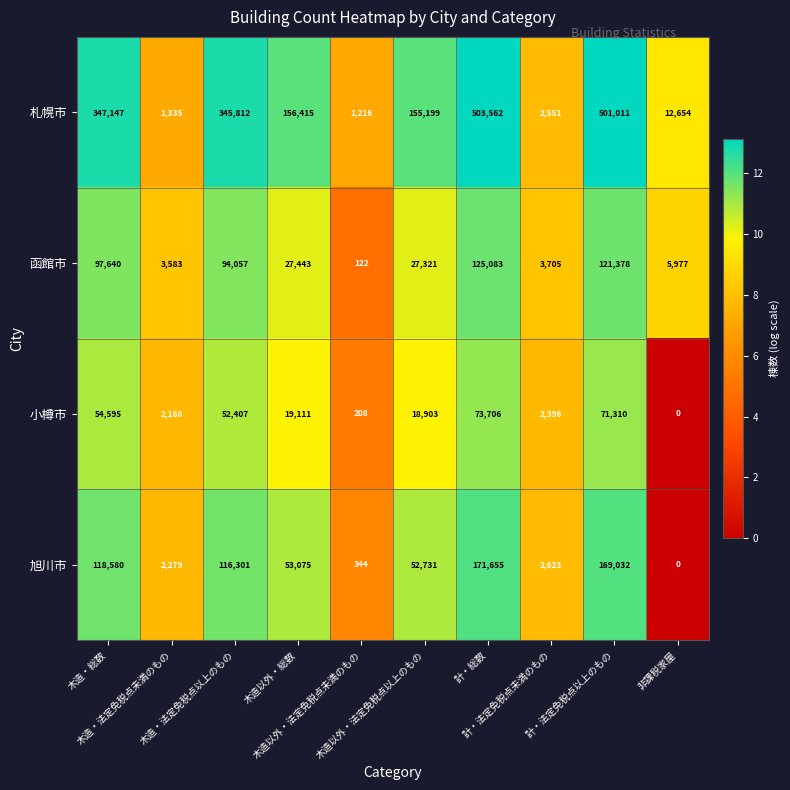

Which series has the largest total across all categories?

札幌市